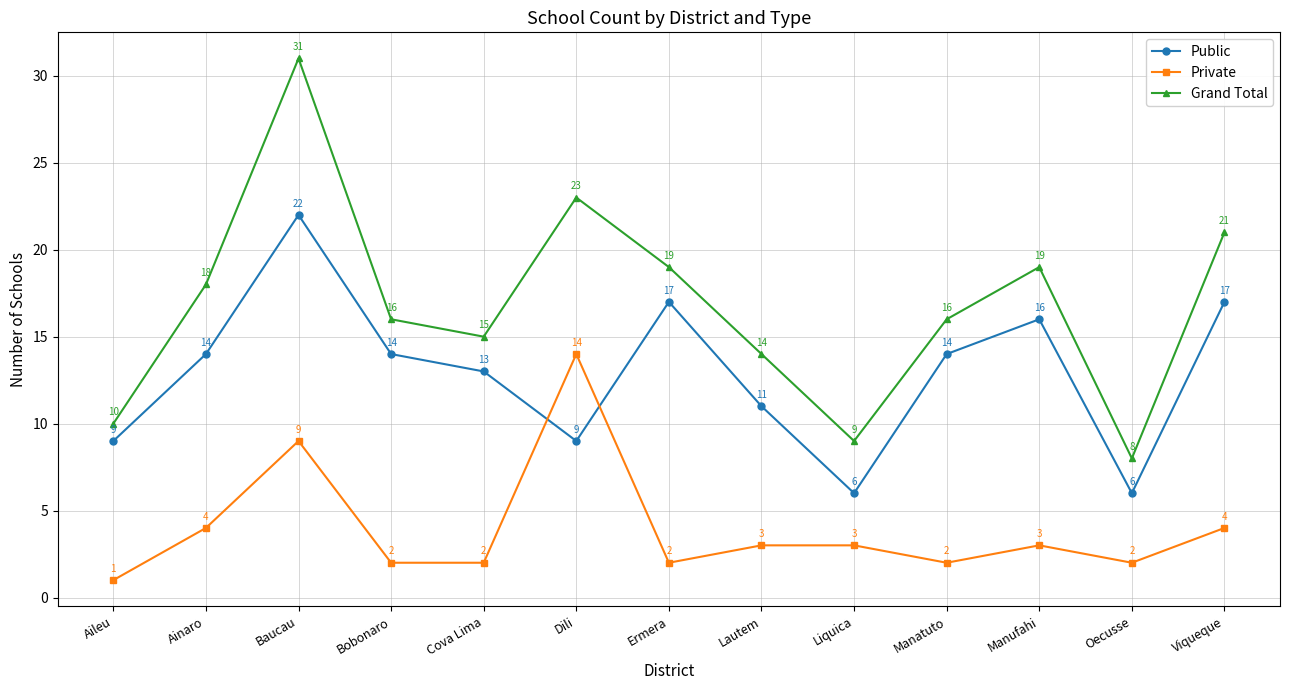

Which series has the largest total across all categories?

Grand Total